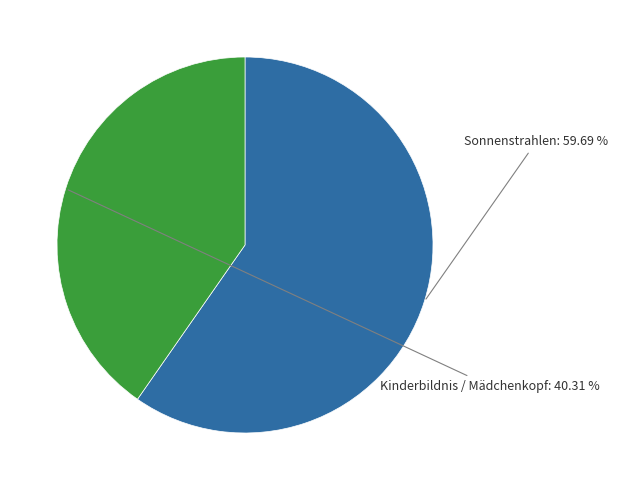

Is the sum of Kinderbildnis / Mädchenkopf and Sonnenstrahlen greater than half?

Yes